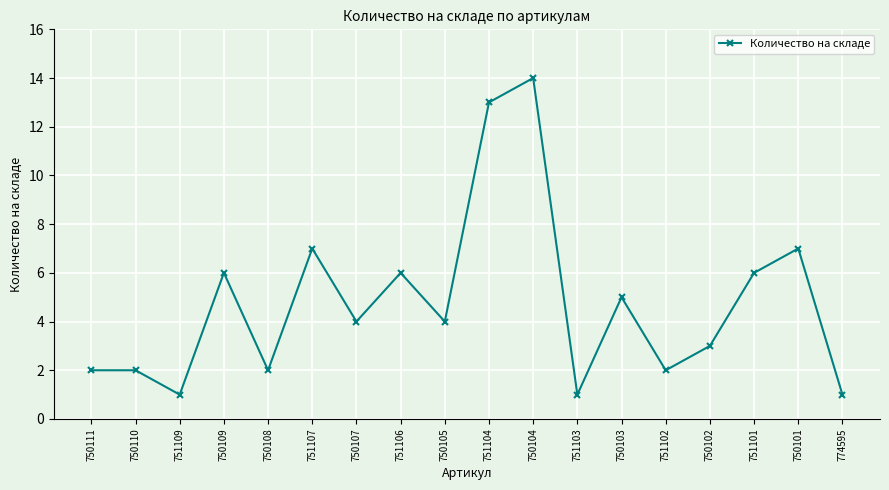

What is the label of the 5th point from the left?

750108